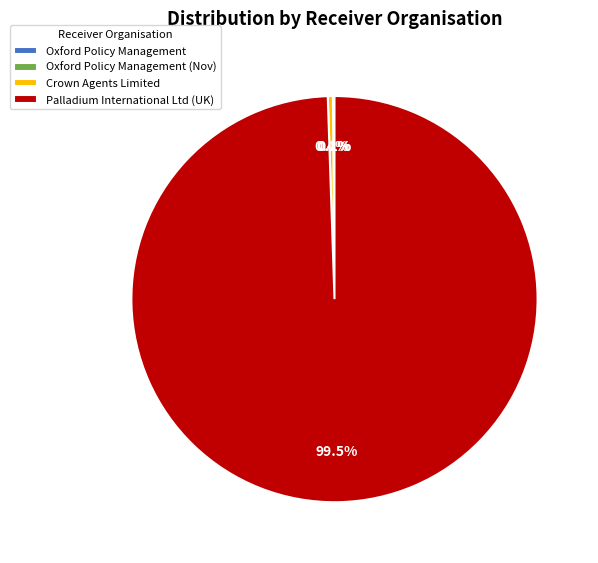

Is there a majority slice in this chart?

Yes